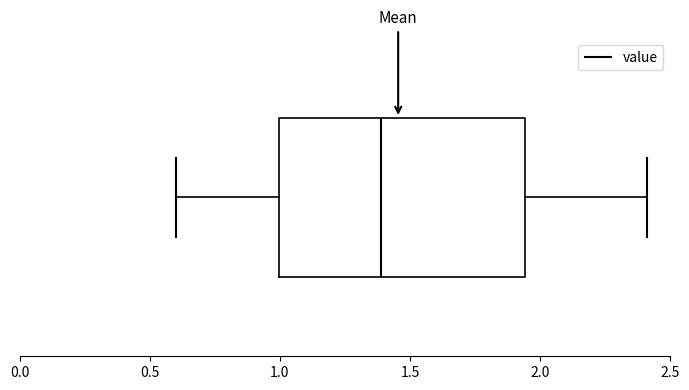

Read this box plot against the x-axis: the position of the median line, the range covered by the box, and the ends of both whiskers. The values are not printed on the chart, so give them approximately, as read against the axis.

median 1.40, box 1.00 to 1.95, whiskers 0.60 to 2.40